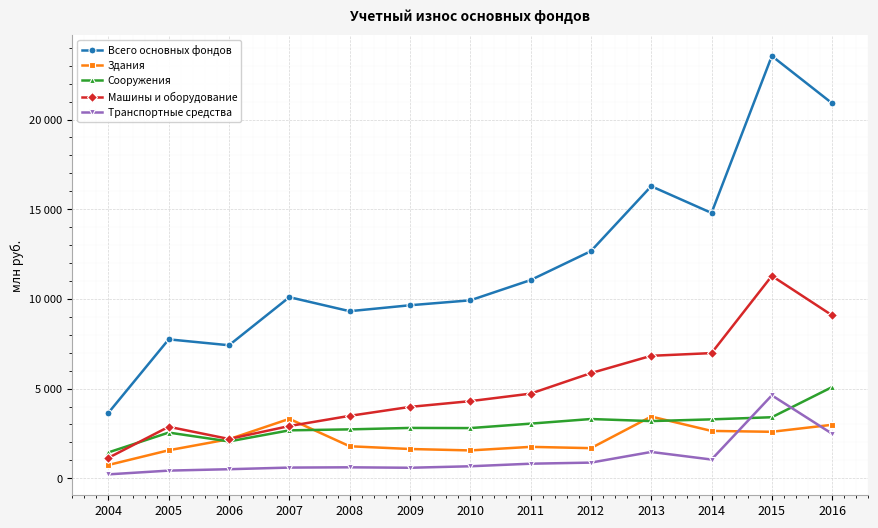

Where does the Транспортные средства series first go above 669?

2011